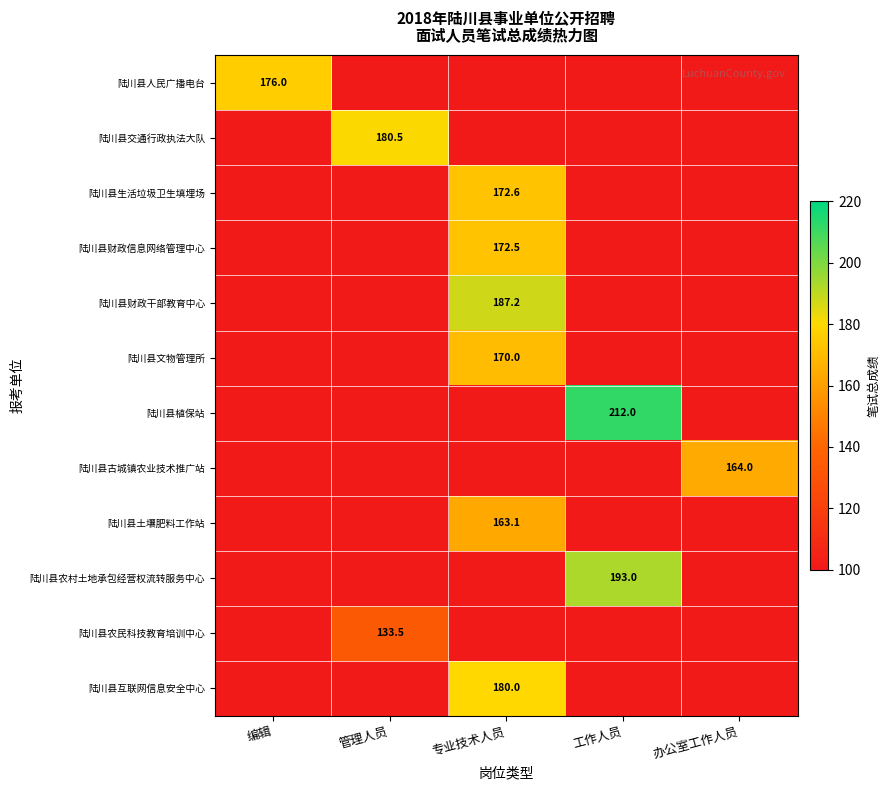

Read the 陆川县土壤肥料工作站 value at 专业技术人员.

163.1